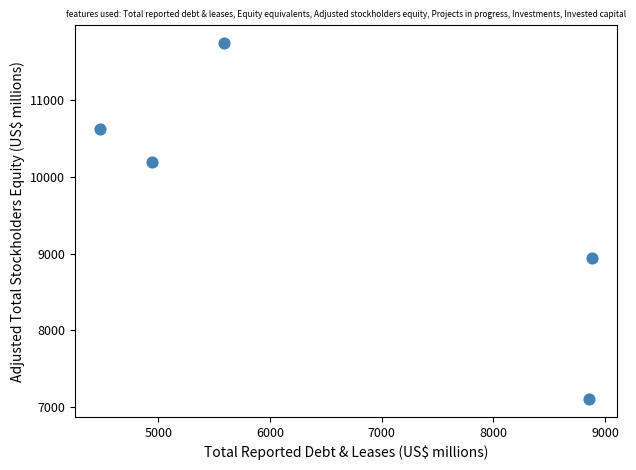

What is the range of X values (max minus min)?

4411